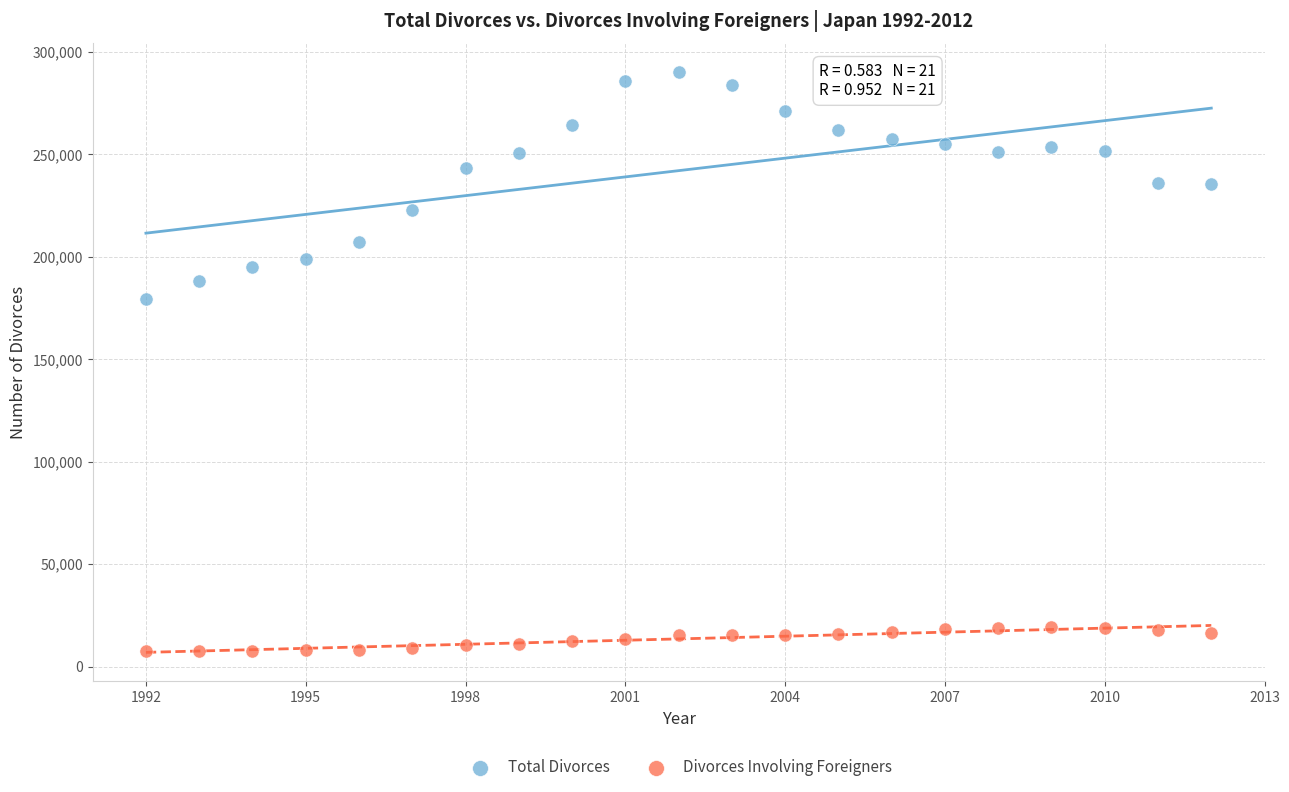

Across all series, what Y value is closest to 148716?

179191